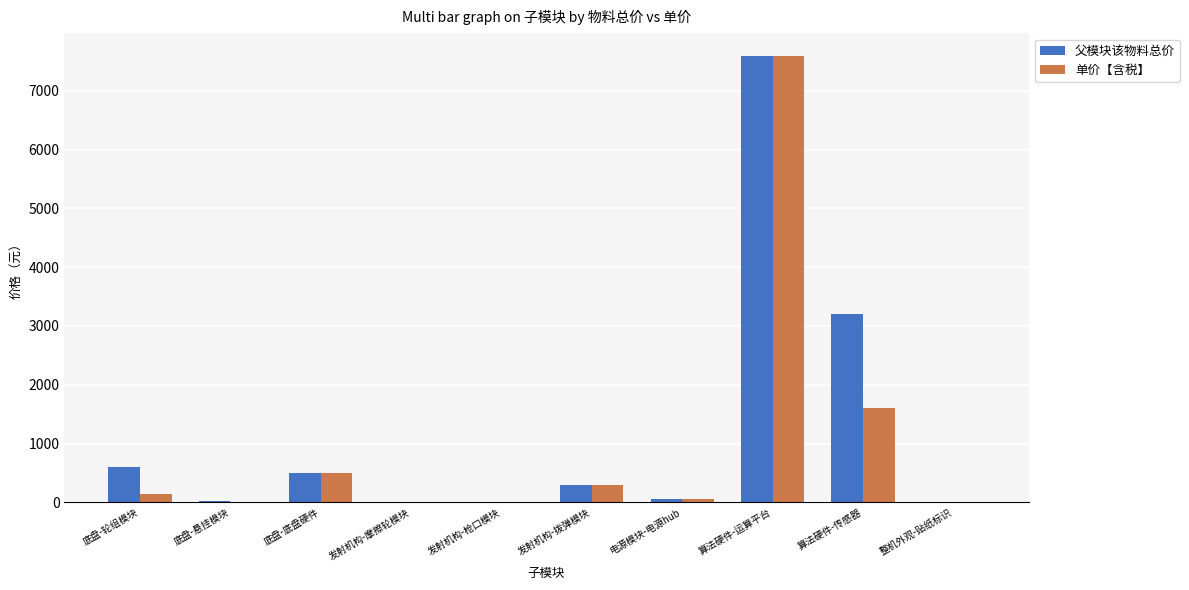

What is the sum of all 单价【含税】 values?

10225